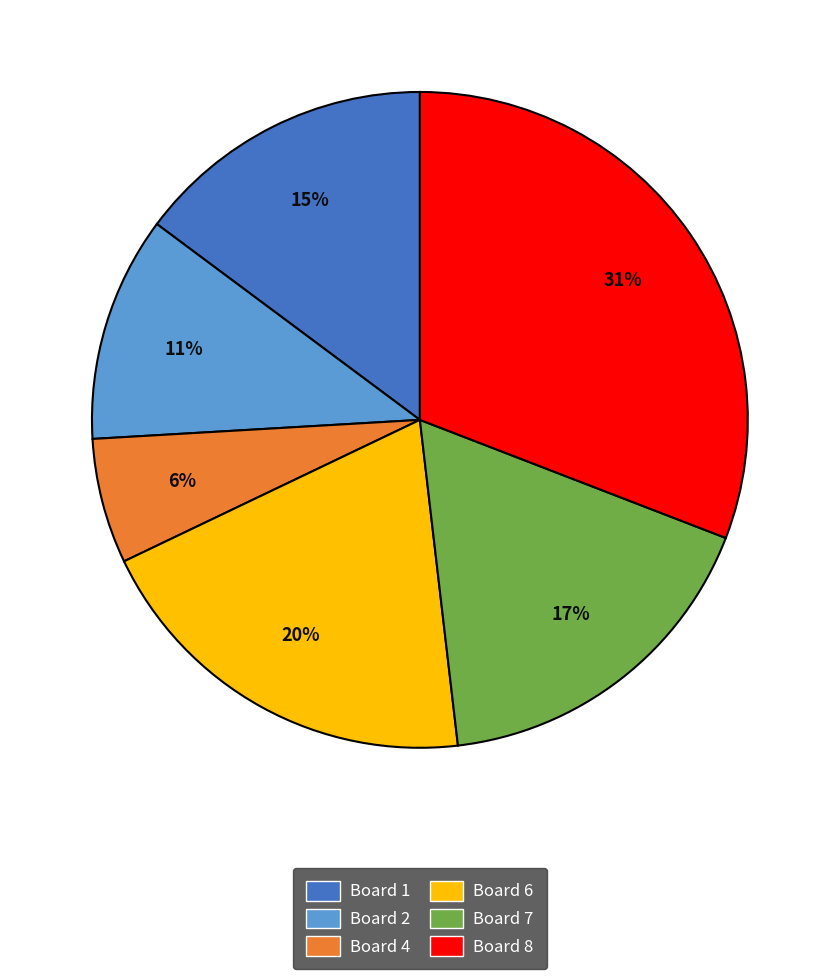

To the nearest percent, what is the average slice percentage?

17%